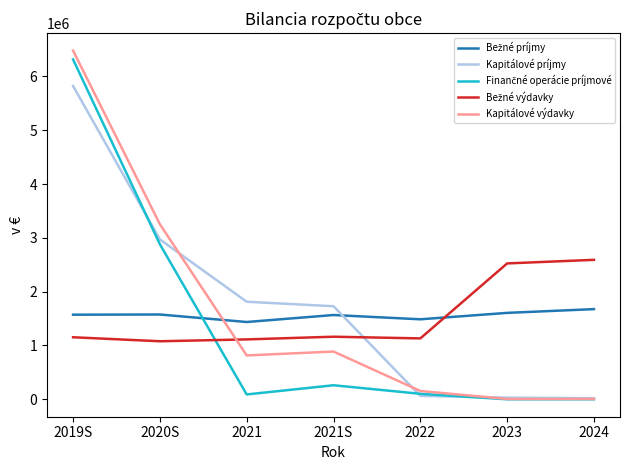

How many categories are shown in the chart?

7